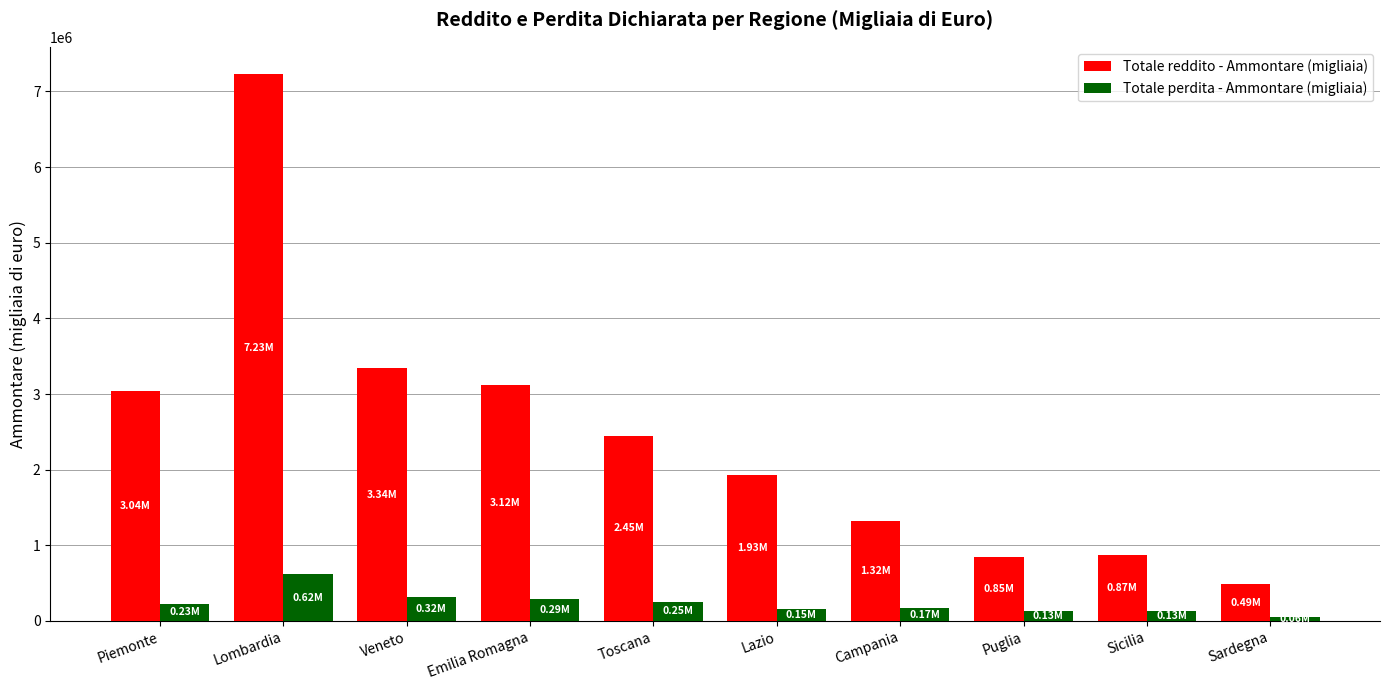

What is the label of the 1st bar from the left?

Piemonte